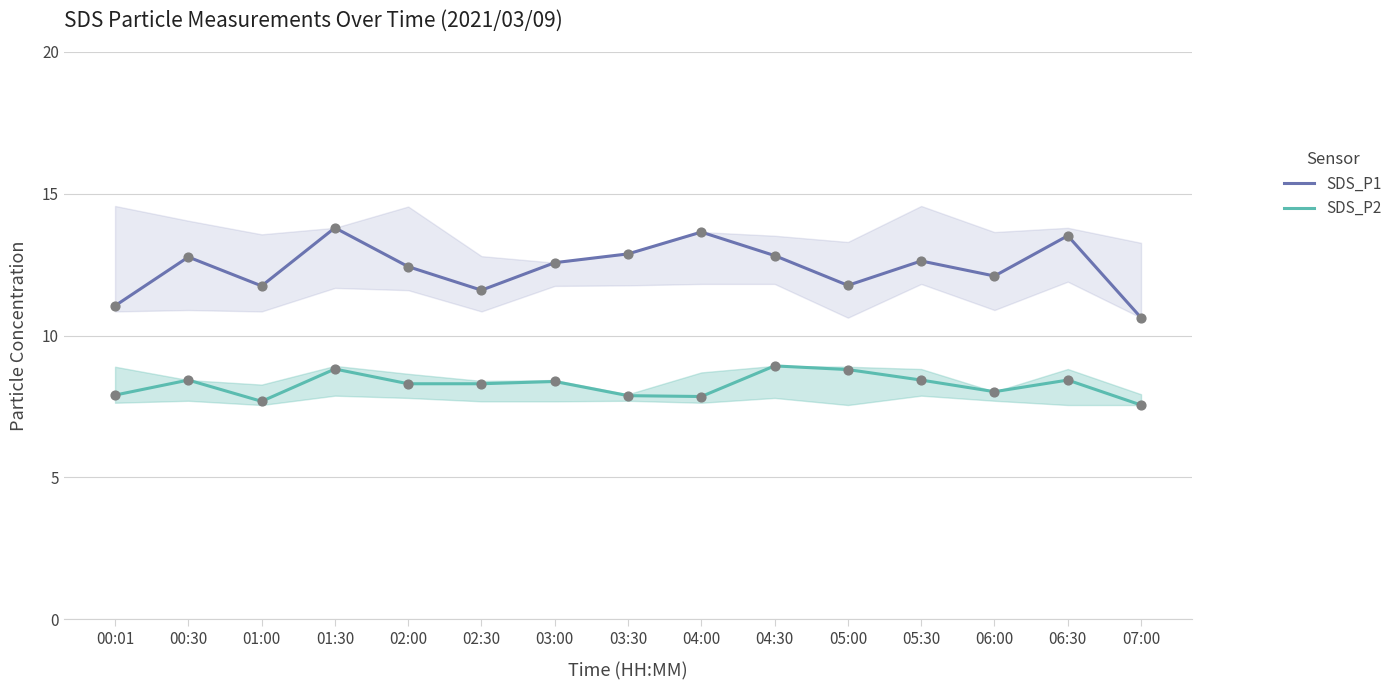

Which series has the widest spread of Y values?

SDS_P1